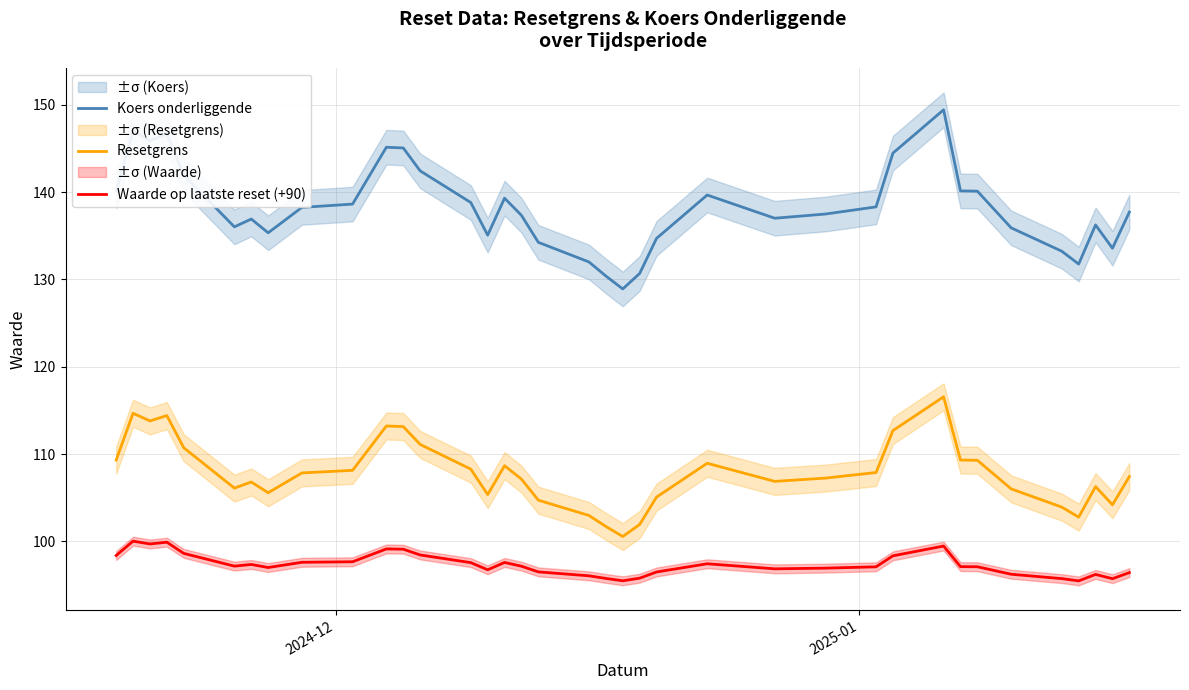

True or false: Resetgrens and Koers onderliggende intersect in this chart.

False